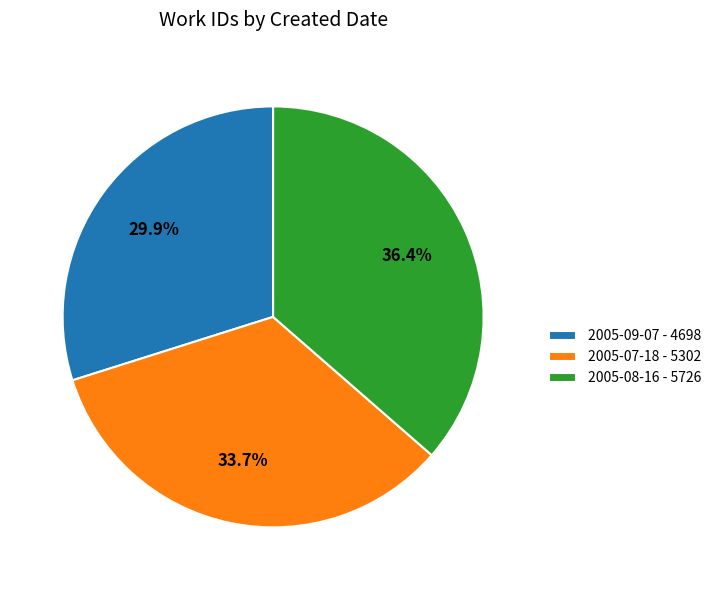

Rank the categories by value from highest to lowest.

2005-08-16, 2005-07-18, 2005-09-07